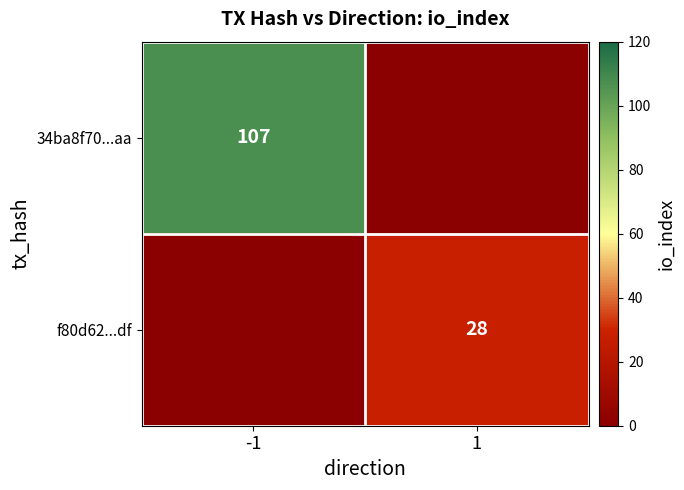

At how many categories does at least one series exceed 42?

1